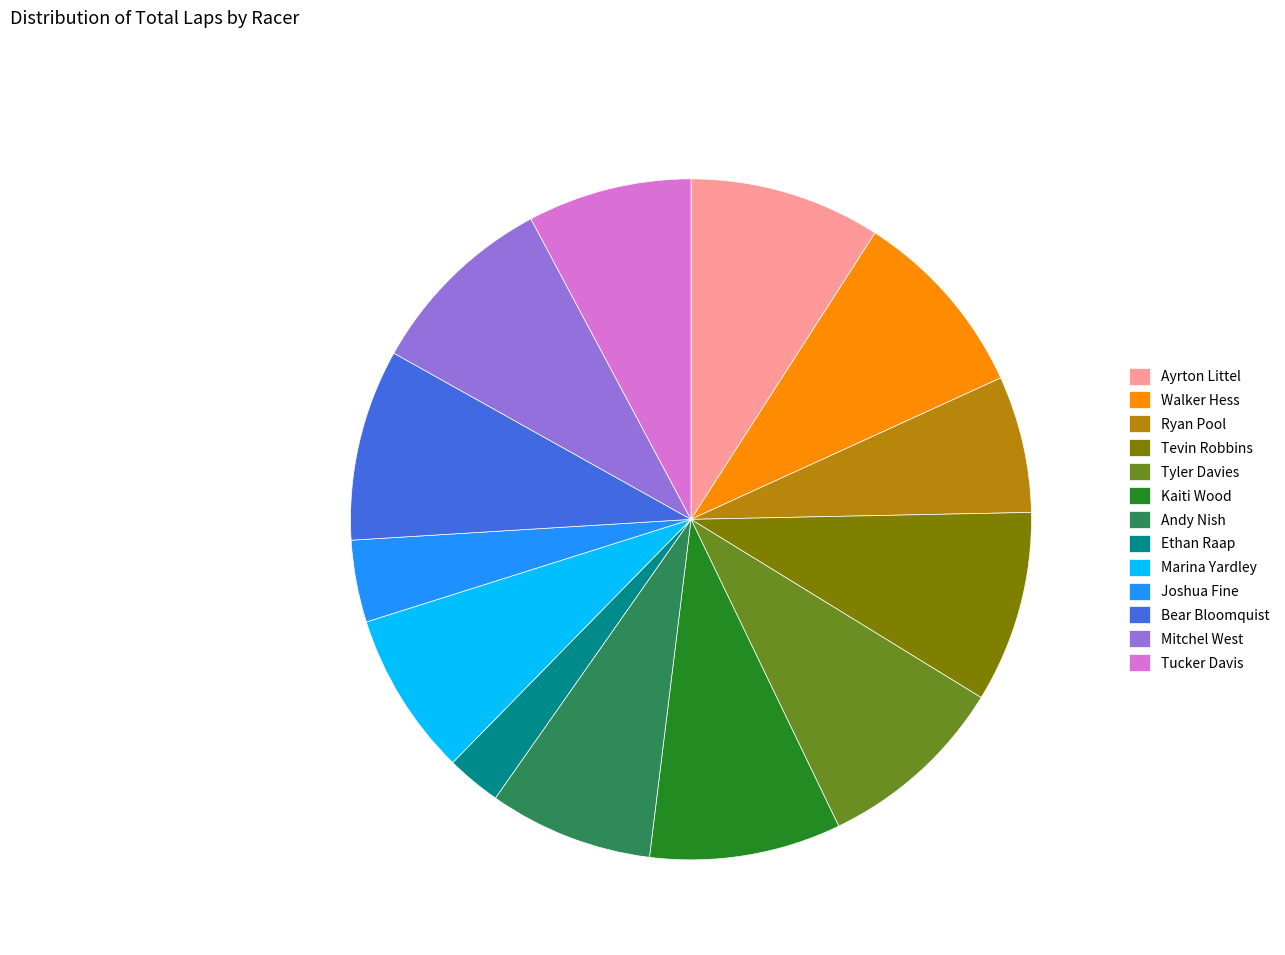

Is Tucker Davis the majority of the pie?

No